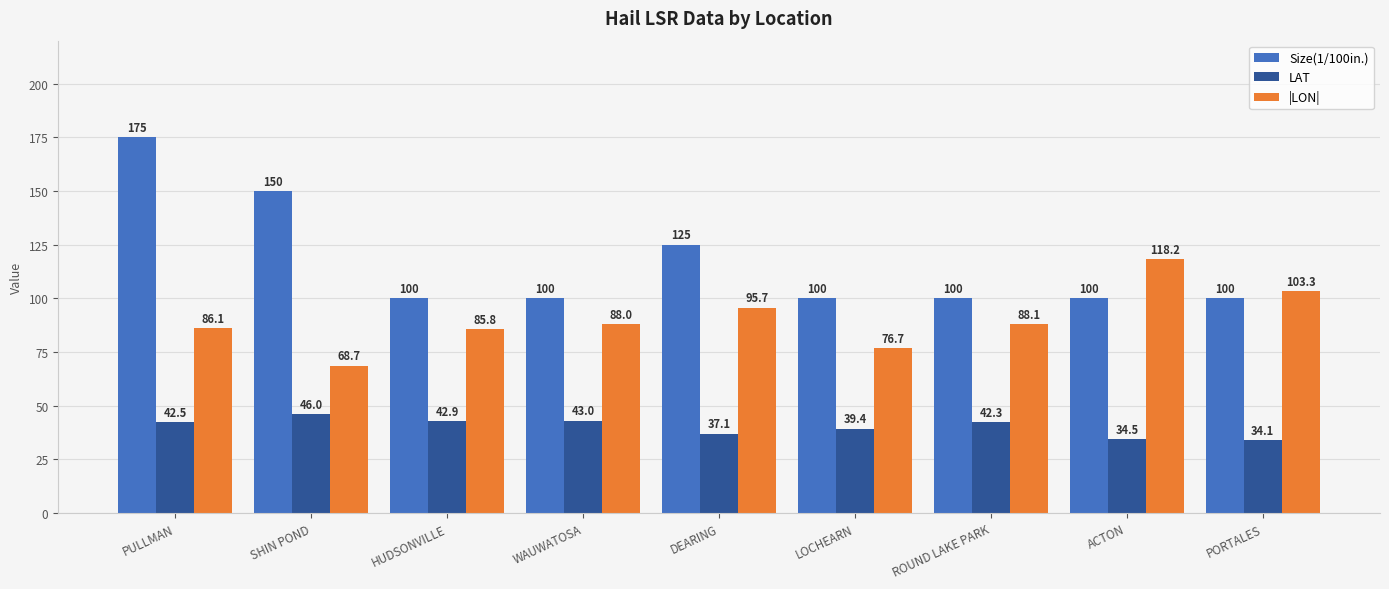

What position from the left is ROUND LAKE PARK?

7